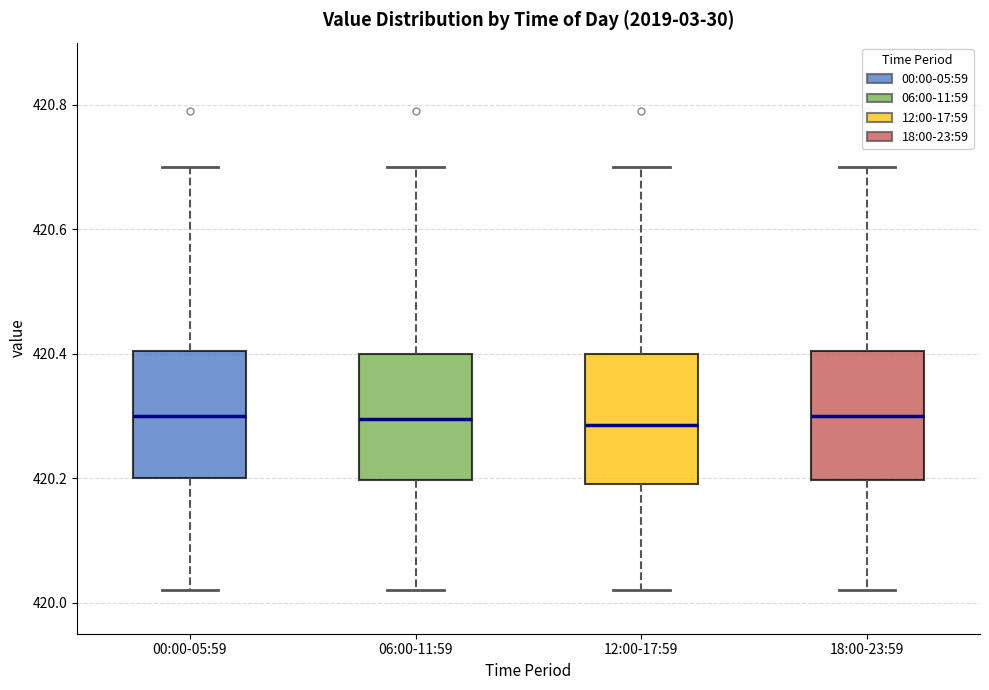

Reading left to right, transcribe this box plot: for each box, give where its median line is, the range the box spans, and where its two whiskers end, as read against the y-axis. The values are not printed on the chart, so give them approximately, as read against the axis.

00:00-05:59: median 420.30, box 420.20 to 420.40, whiskers 420.02 to 420.70
06:00-11:59: median 420.30, box 420.20 to 420.40, whiskers 420.02 to 420.70
12:00-17:59: median 420.28, box 420.20 to 420.40, whiskers 420.02 to 420.70
18:00-23:59: median 420.30, box 420.20 to 420.40, whiskers 420.02 to 420.70